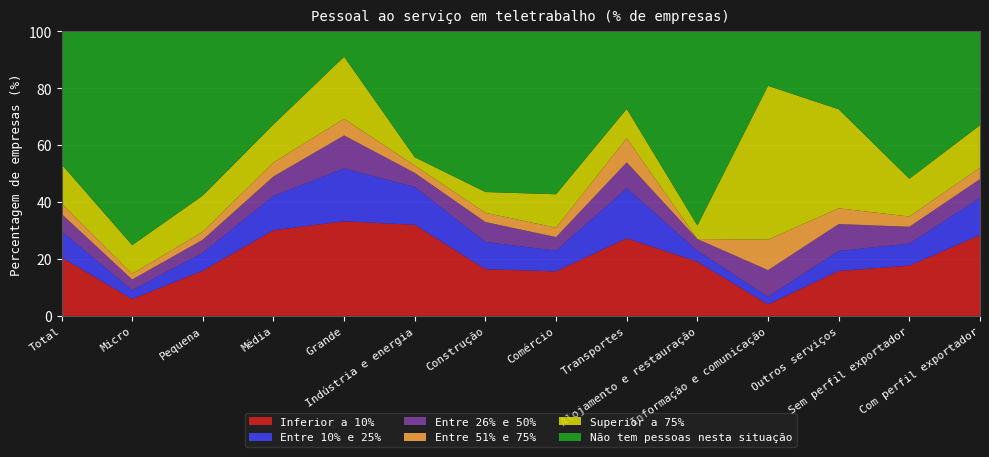

Reading left to right, extract all data points from this chart.

Inferior a 10%: 20.6	5.9	15.9	30.1	33.2	32.0	16.4	15.6	27.3	19.1	4.0	15.8	17.7	28.4
Entre 10% e 25%: 9.2	3.1	6.3	12.1	18.6	13.3	9.6	7.3	17.6	3.8	2.7	7.0	7.7	13.1
Entre 26% e 50%: 6.1	3.8	4.5	6.8	11.6	4.9	7.0	4.8	9.1	4.1	9.4	9.4	5.9	6.6
Entre 51% e 75%: 3.7	2.0	2.8	4.9	5.8	2.6	3.2	3.3	8.5	0.0	10.7	5.5	3.6	4.0
Superior a 75%: 13.7	10.1	12.7	13.3	21.8	2.9	7.3	11.8	10.3	4.8	54.0	34.8	13.2	14.9
Não tem pessoas nesta situação: 46.8	75.2	57.7	32.7	9.0	44.3	56.5	57.3	27.3	68.2	19.2	27.4	51.8	33.0